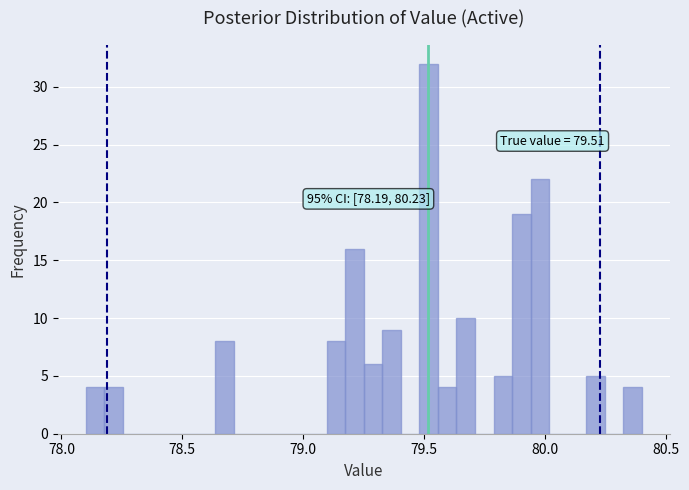

Read against the x-axis, roughly where is the centre of the tallest bar?

79.50